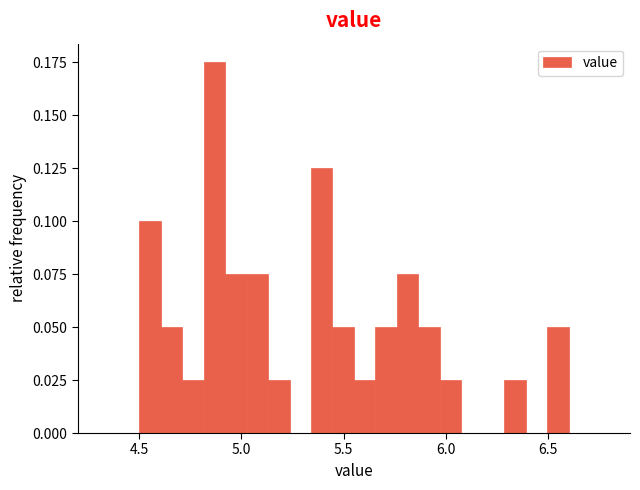

Read against the x-axis, roughly where is the centre of the tallest bar?

4.85